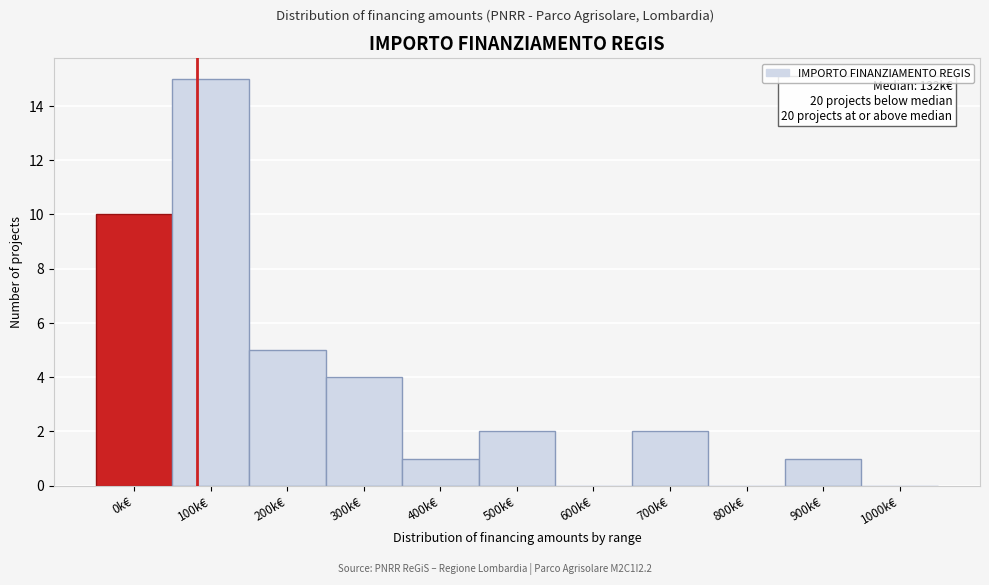

Reading right to left, extract all data points from this chart.

1000k€=0	900k€=1	800k€=0	700k€=2	600k€=0	500k€=2	400k€=1	300k€=4	200k€=5	100k€=15	0k€=10